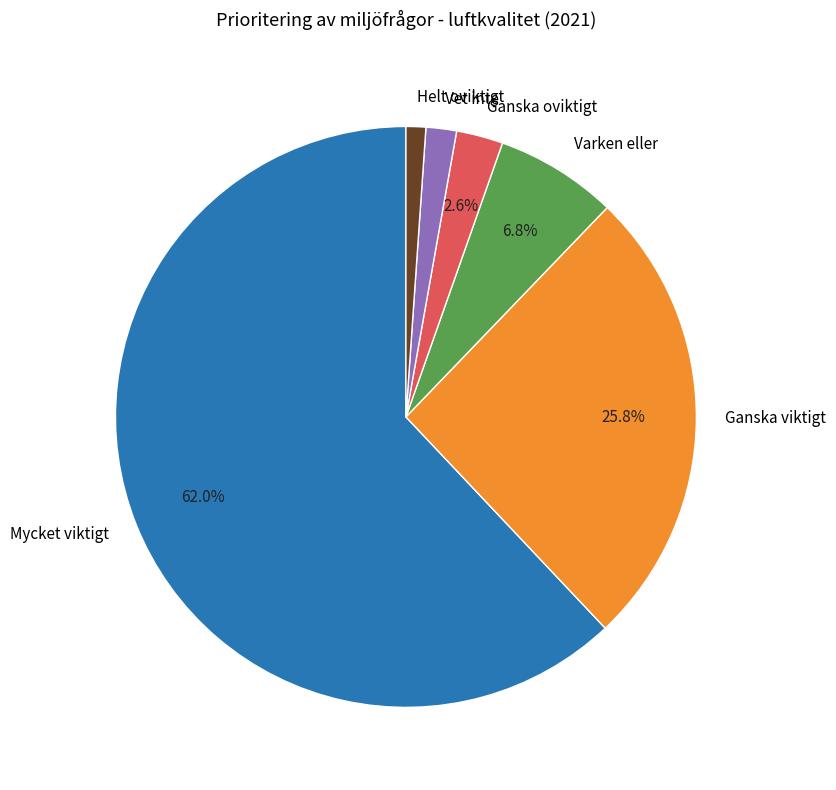

To the nearest percent, what portion does Ganska viktigt represent?

26%